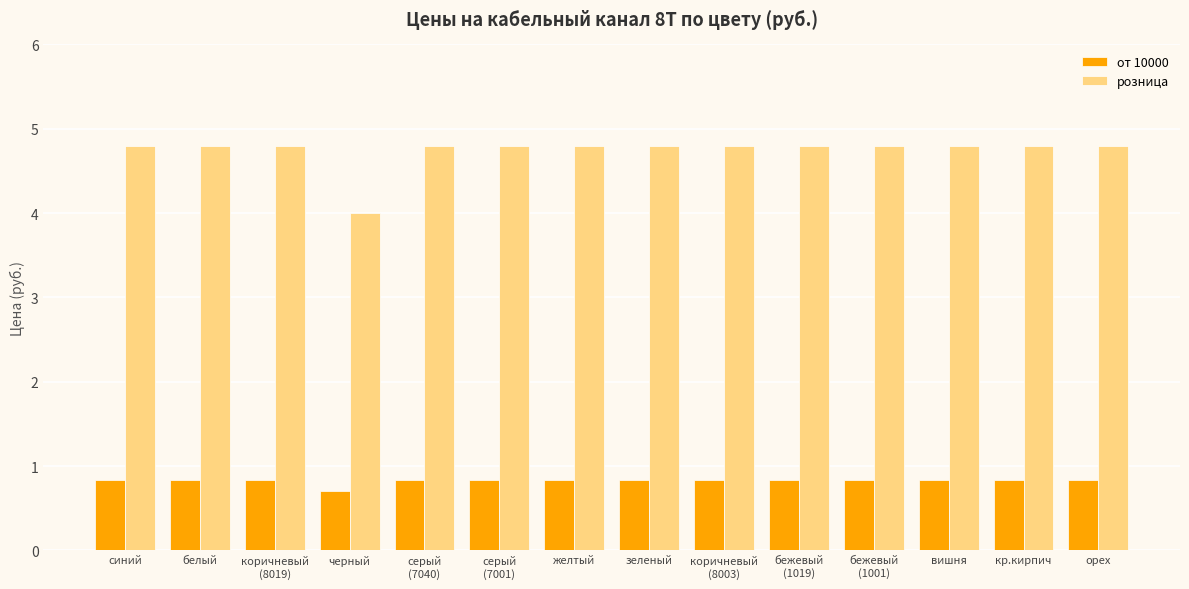

The от 10000 series shows 1.3 at белый. True or false?

False